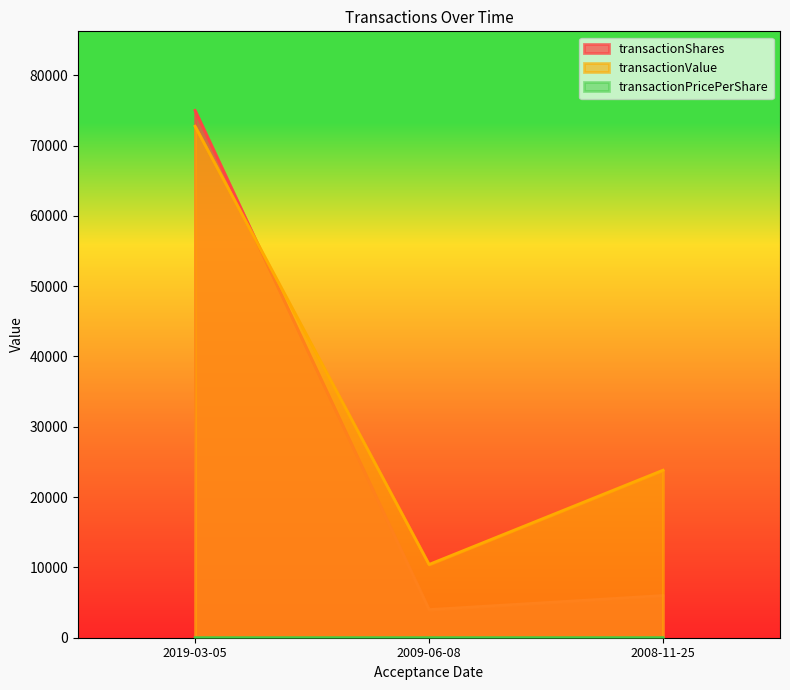

Which category has the highest value in the transactionShares series?

2019-03-05